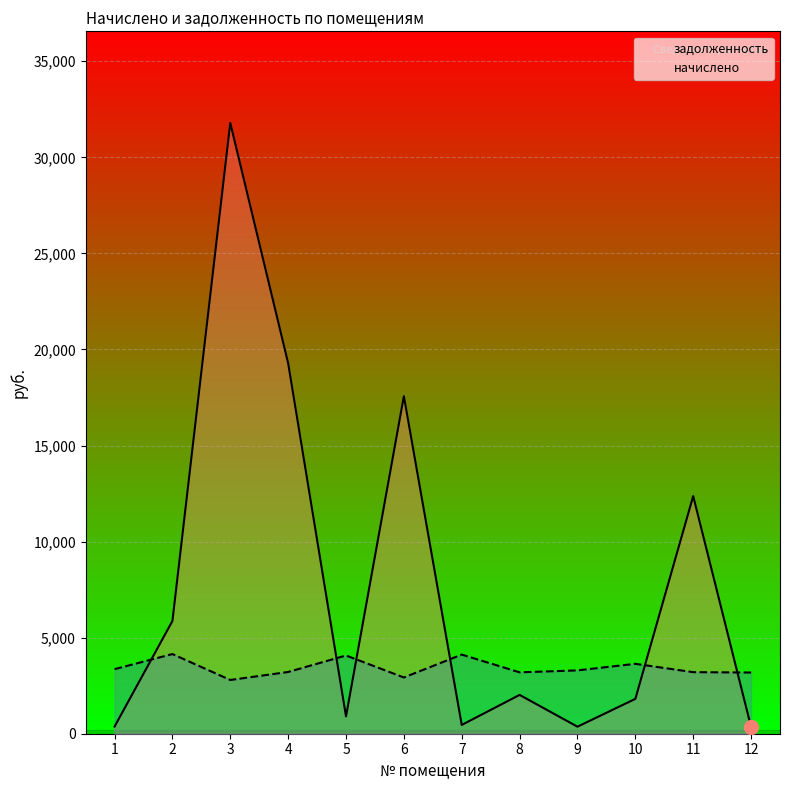

At which category is the sum across all series the highest?

3